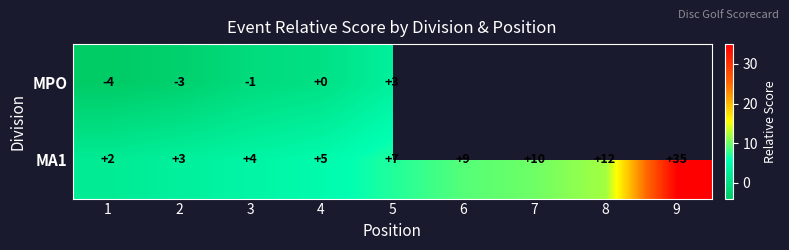

Between 4 and 5, which series saw the biggest shift?

MPO